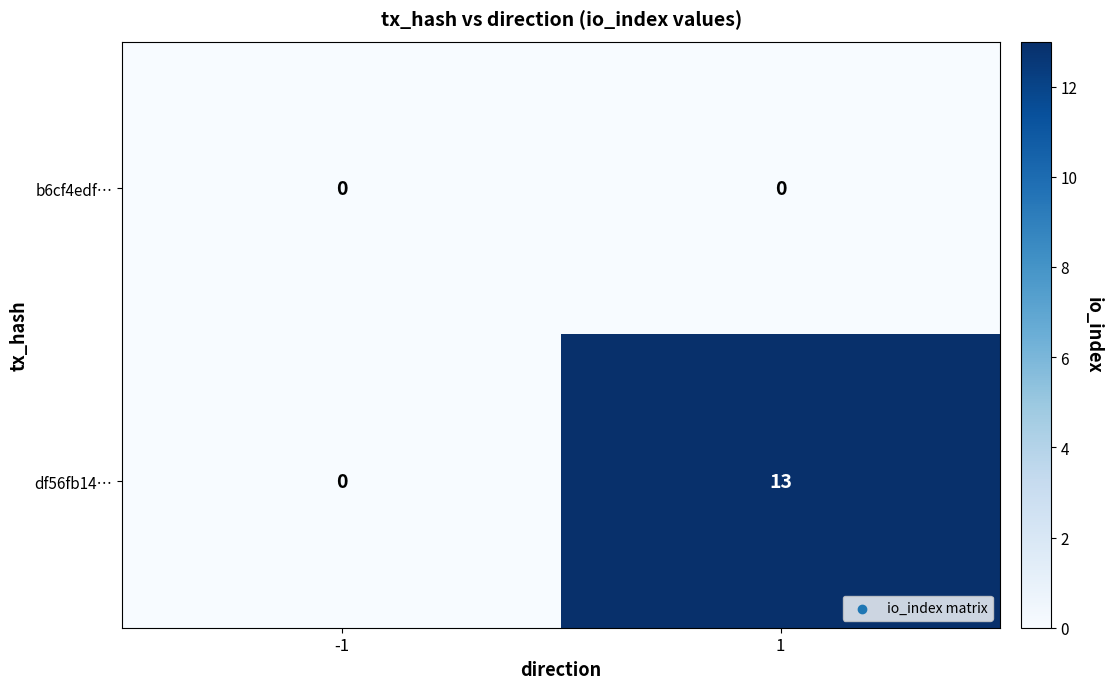

At 1, list the series in order from smallest to largest.

b6cf4edf…, df56fb14…